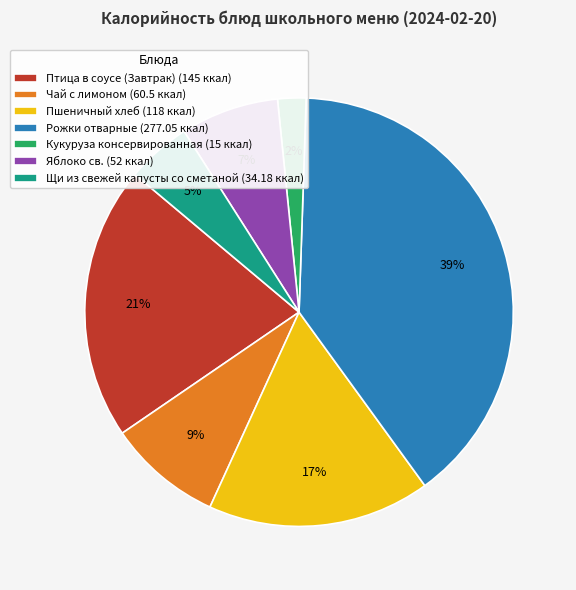

To the nearest percent, what is the average slice percentage?

14%